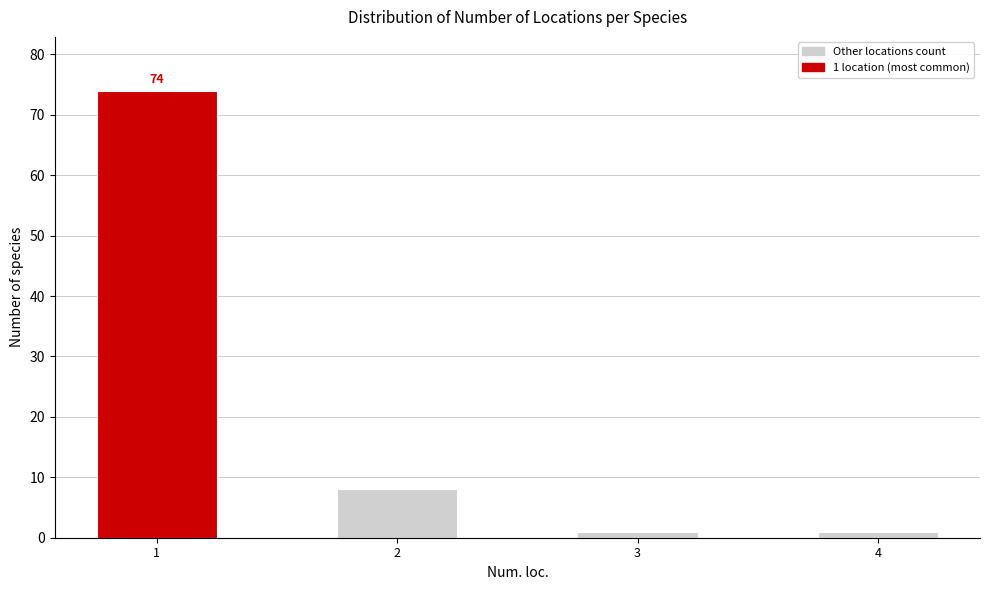

Reading left to right, extract all data points from this chart.

1=74	2=8	3=1	4=1